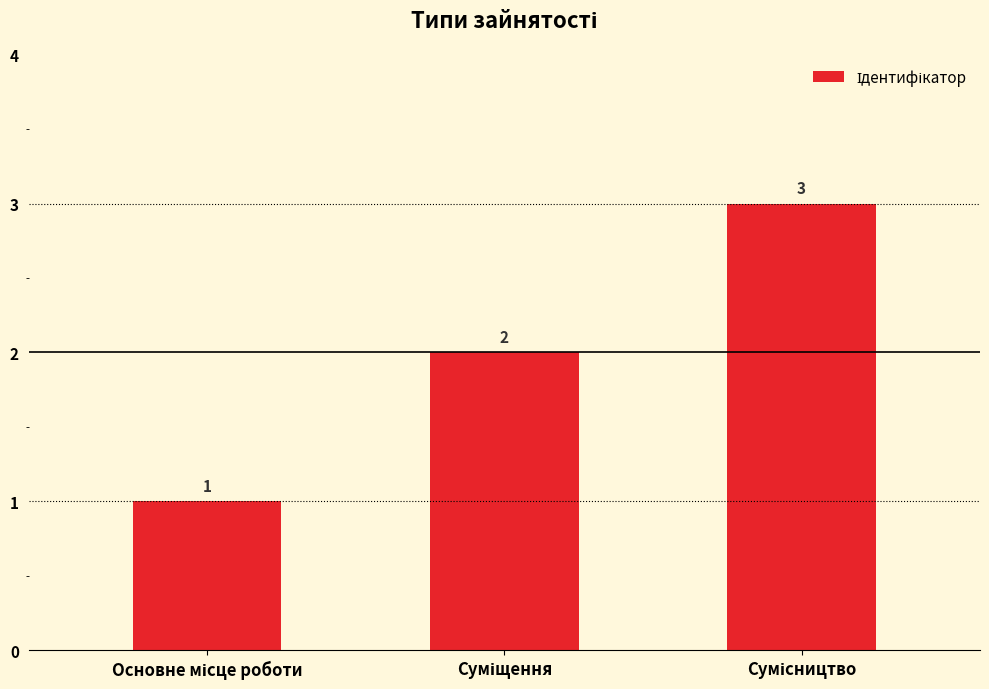

What is the value of the 2nd bar from the left?

2